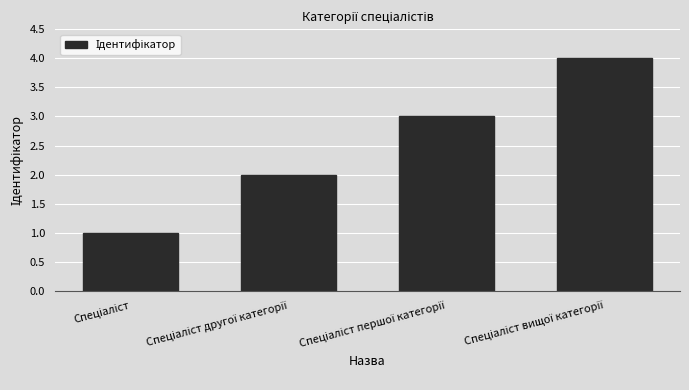

What is the sum of all values?

10